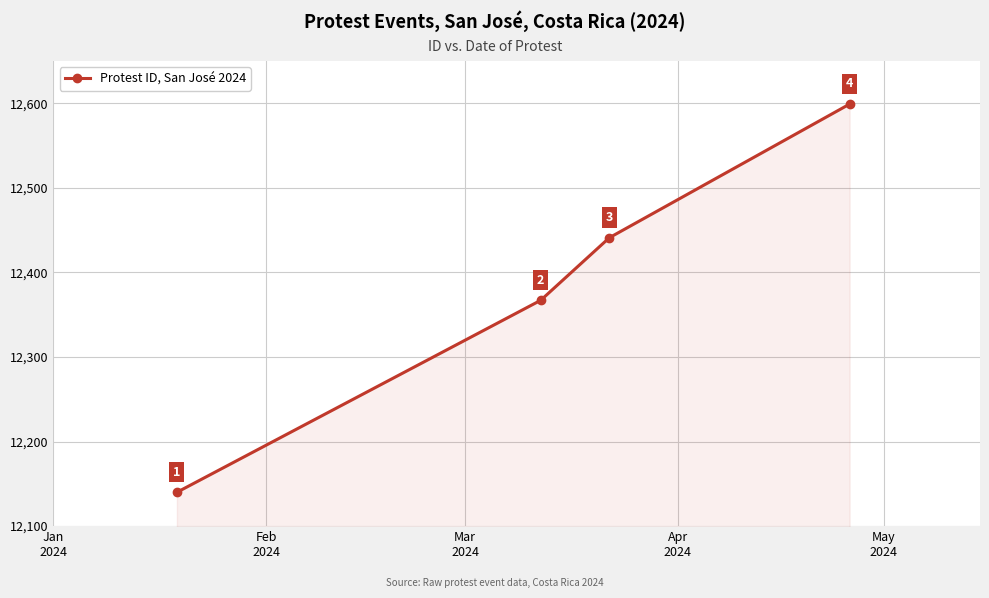

What is the average value?

12387